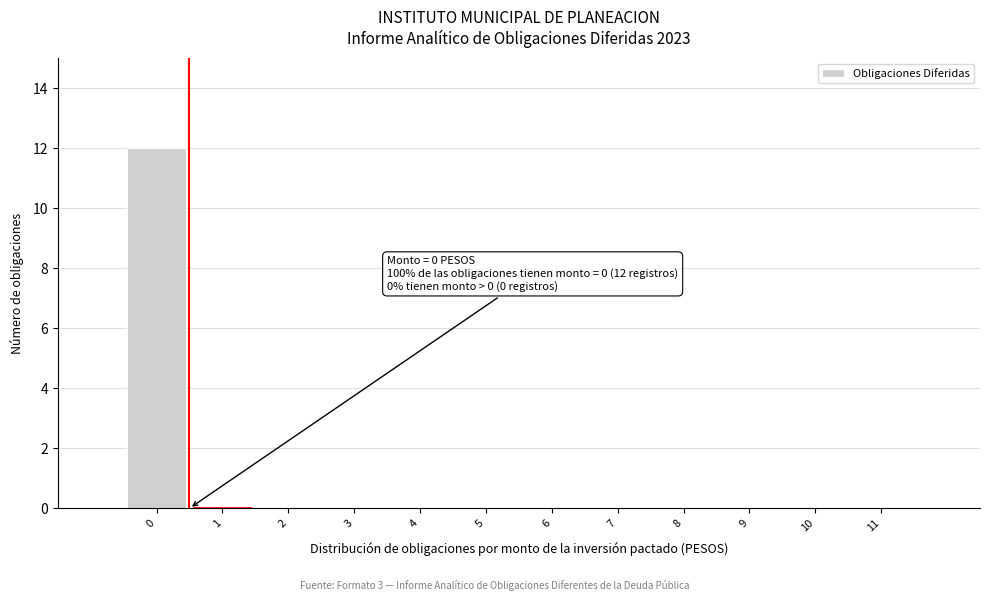

Which range on the x-axis has the tallest bar?

-0.5 to 0.5